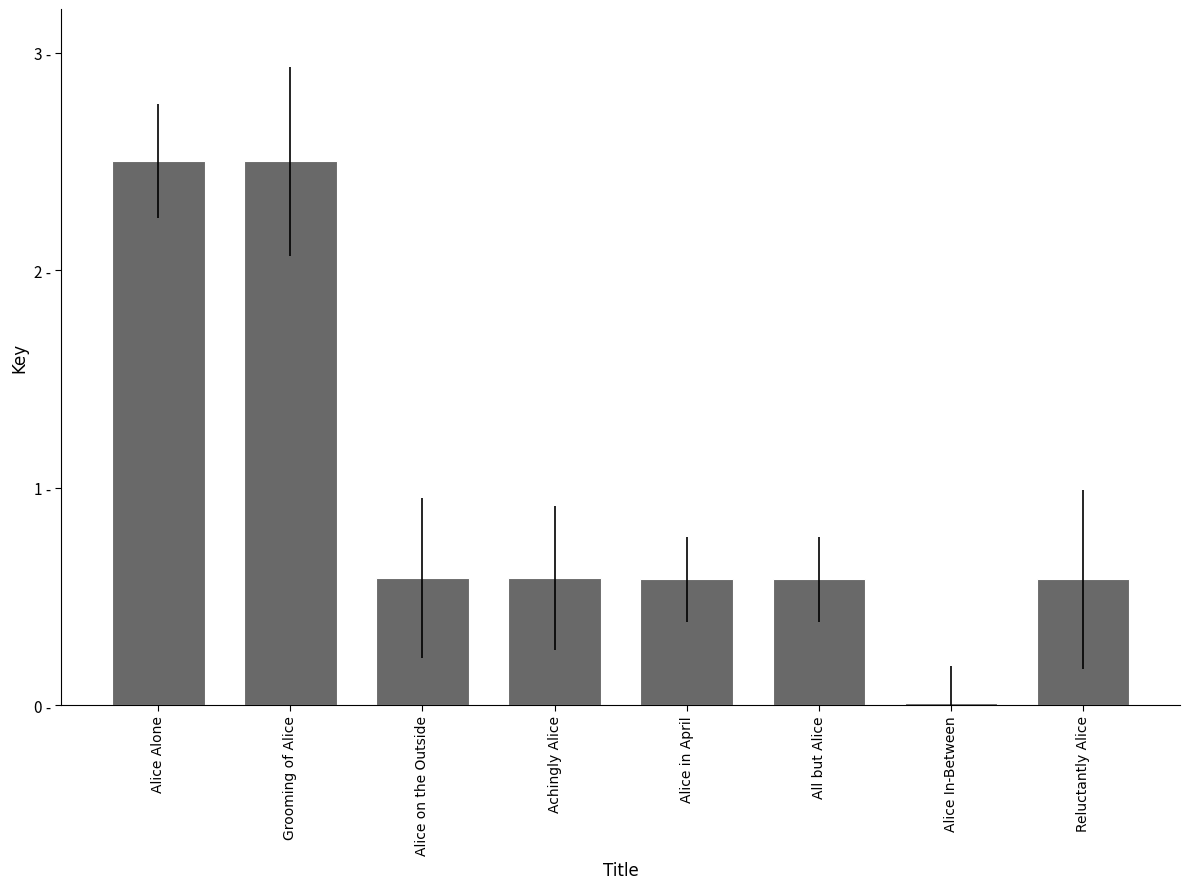

At which category does the chart reach its peak across all series?

Alice Alone